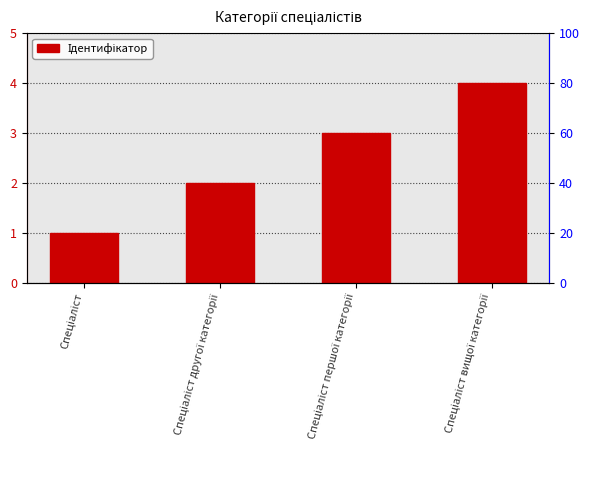

Read the value at Спеціаліст.

1